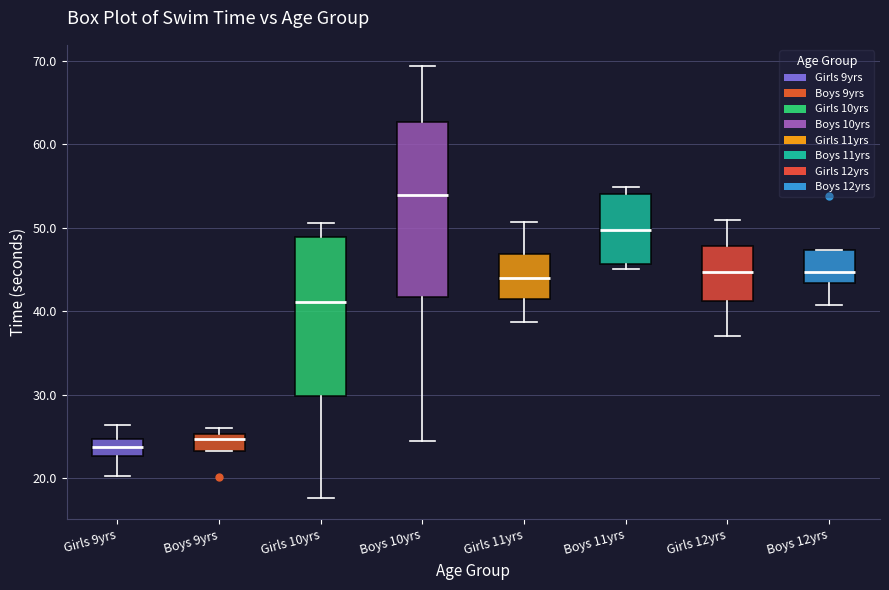

Reading left to right, read every box against the y-axis: the position of its median line, the range the box covers, and the ends of its whiskers. The values are not printed on the chart, so give them approximately, as read against the axis.

Girls 9yrs: median 24, box 23 to 25, whiskers 20 to 26
Boys 9yrs: median 25 (just below the box's upper edge), box 23 to 25, whiskers 23 to 26
Girls 10yrs: median 41, box 30 to 49, whiskers 18 to 51
Boys 10yrs: median 54, box 42 to 63, whiskers 25 to 69
Girls 11yrs: median 44, box 41 to 47, whiskers 39 to 51
Boys 11yrs: median 50, box 46 to 54, whiskers 45 to 55
Girls 12yrs: median 45, box 41 to 48, whiskers 37 to 51
Boys 12yrs: median 45, box 43 to 47, whiskers 41 to 47